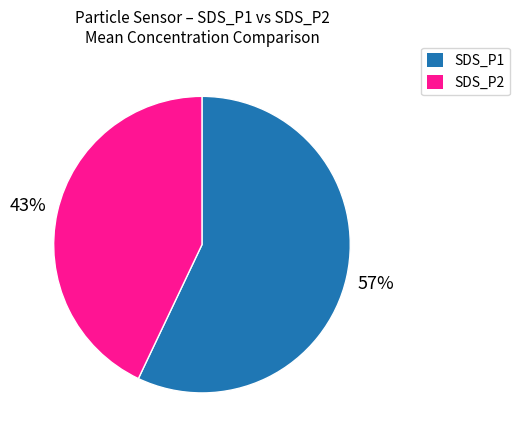

To the nearest percent, what is the average slice percentage?

50%